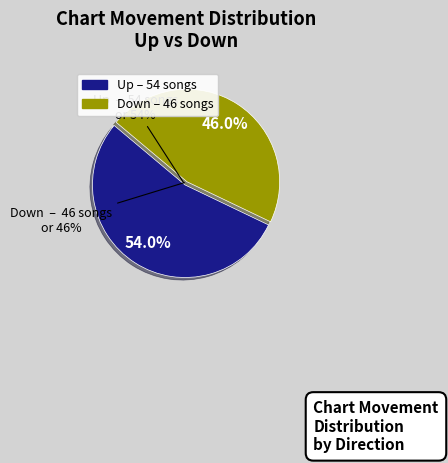

What is the largest slice in the pie chart?

up